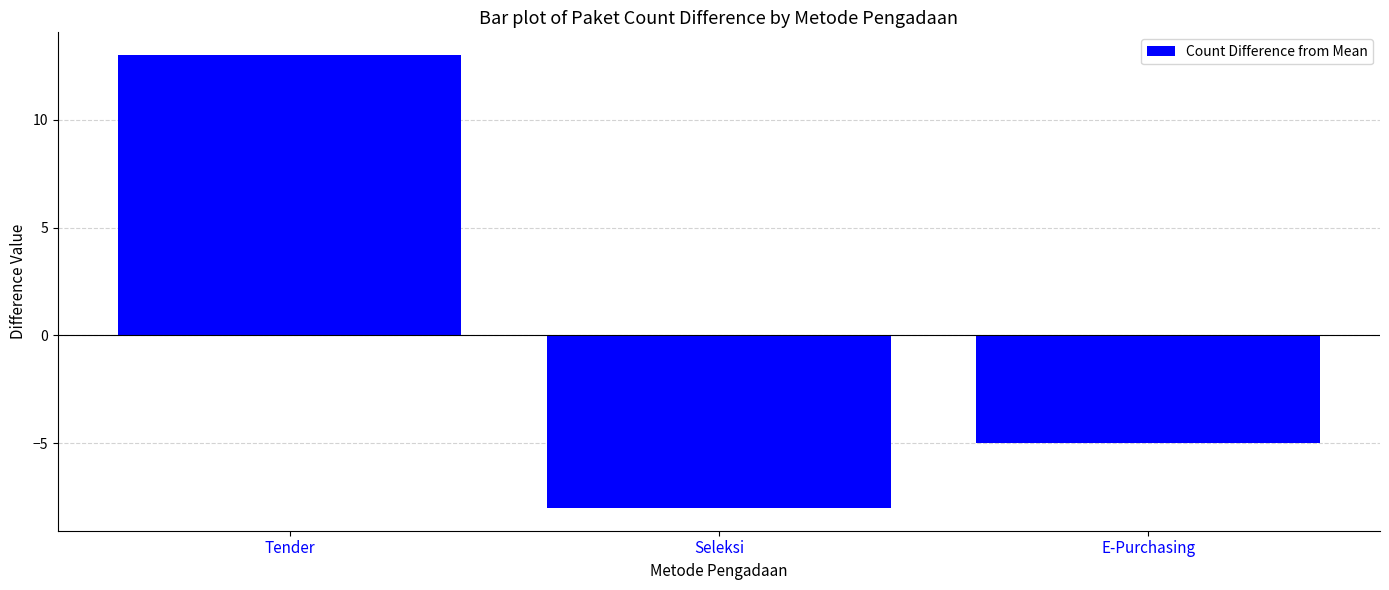

Count the number of values greater than -5.

1